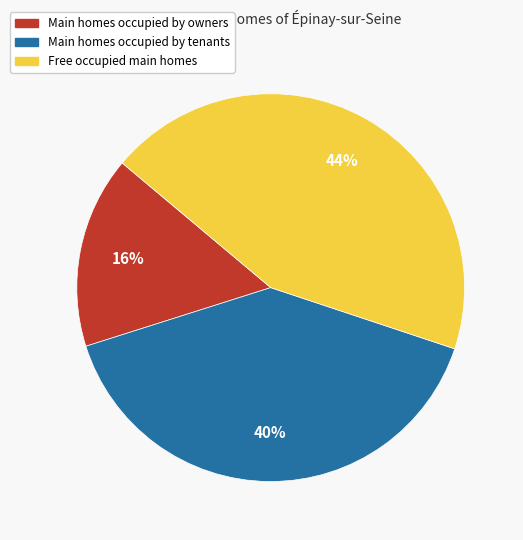

Count the number of slices in the pie.

3